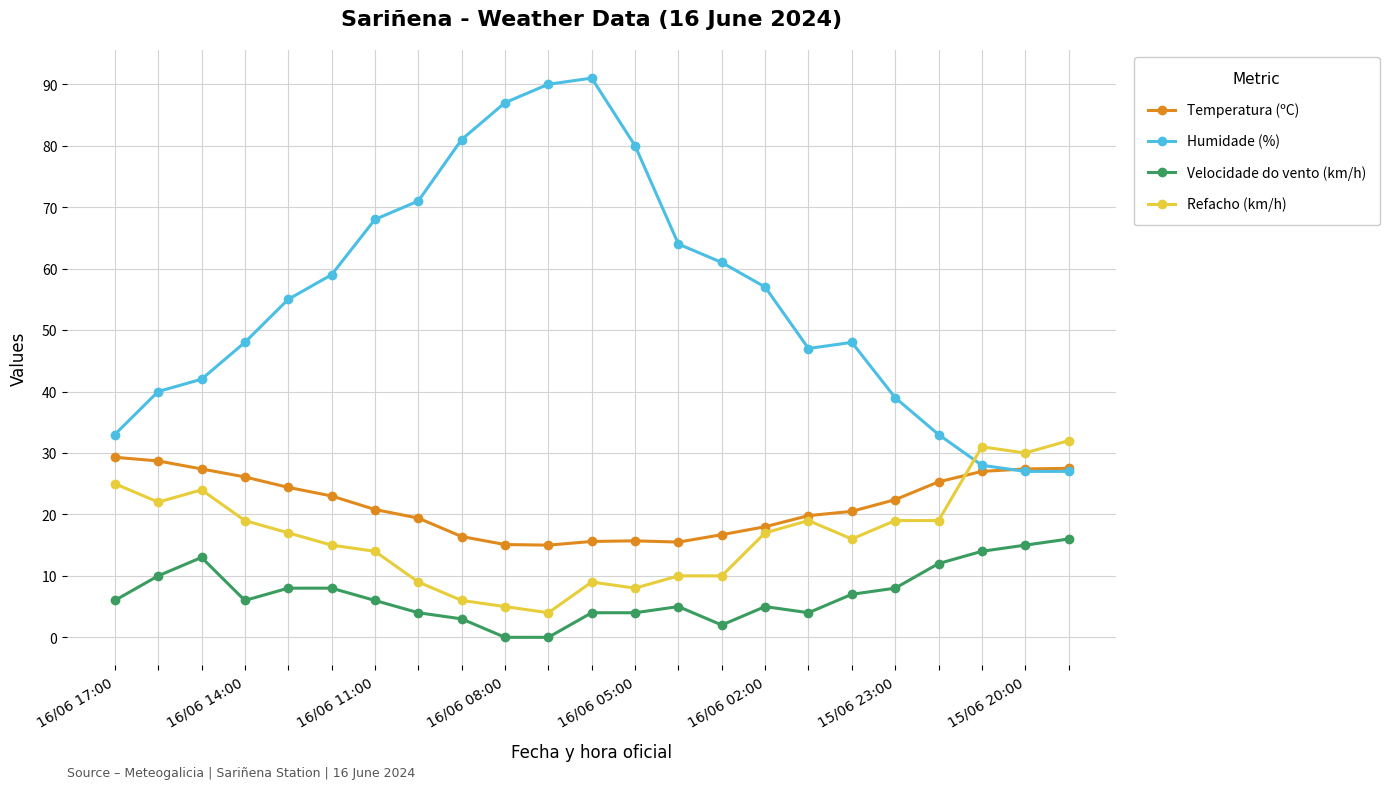

What is the value of the Humidade (%) point at the 23rd from the left?

27.0